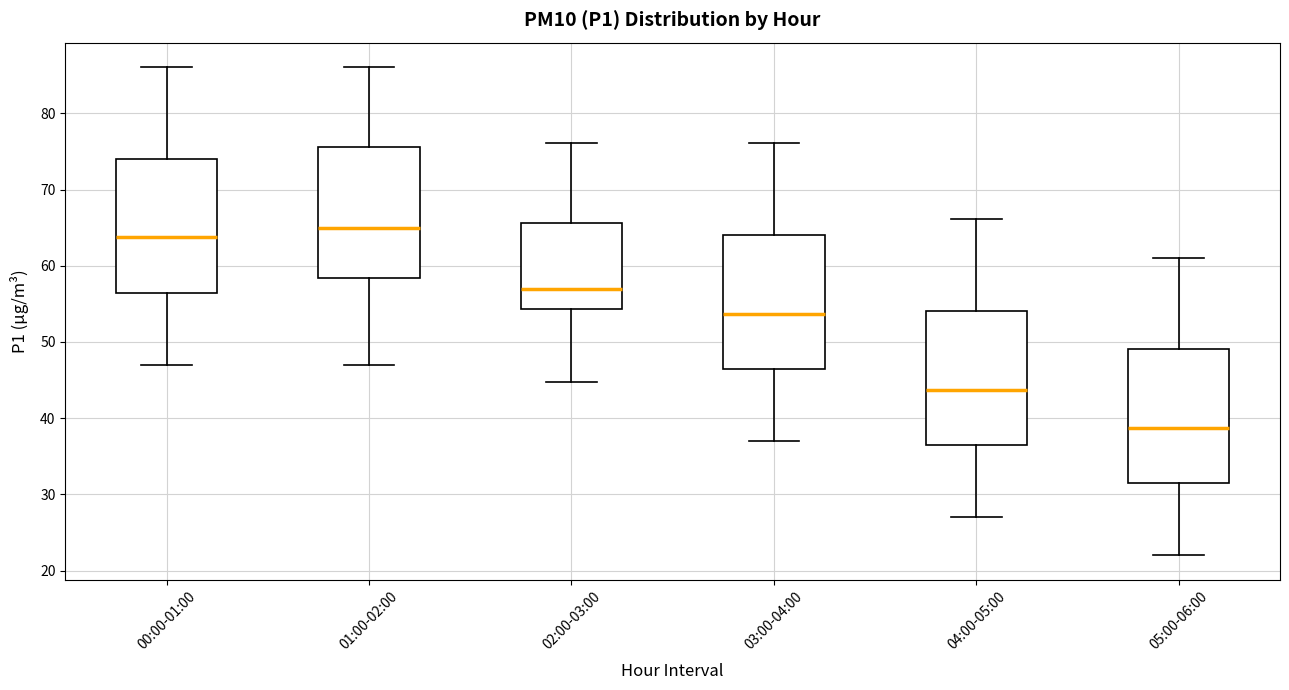

Reading left to right, read every box against the y-axis: the position of its median line, the range the box covers, and the ends of its whiskers. The values are not printed on the chart, so give them approximately, as read against the axis.

00:00-01:00: median 64, box 56 to 74, whiskers 47 to 86
01:00-02:00: median 65, box 58 to 76, whiskers 47 to 86
02:00-03:00: median 57, box 54 to 66, whiskers 45 to 76
03:00-04:00: median 54, box 46 to 64, whiskers 37 to 76
04:00-05:00: median 44, box 36 to 54, whiskers 27 to 66
05:00-06:00: median 39, box 31 to 49, whiskers 22 to 61